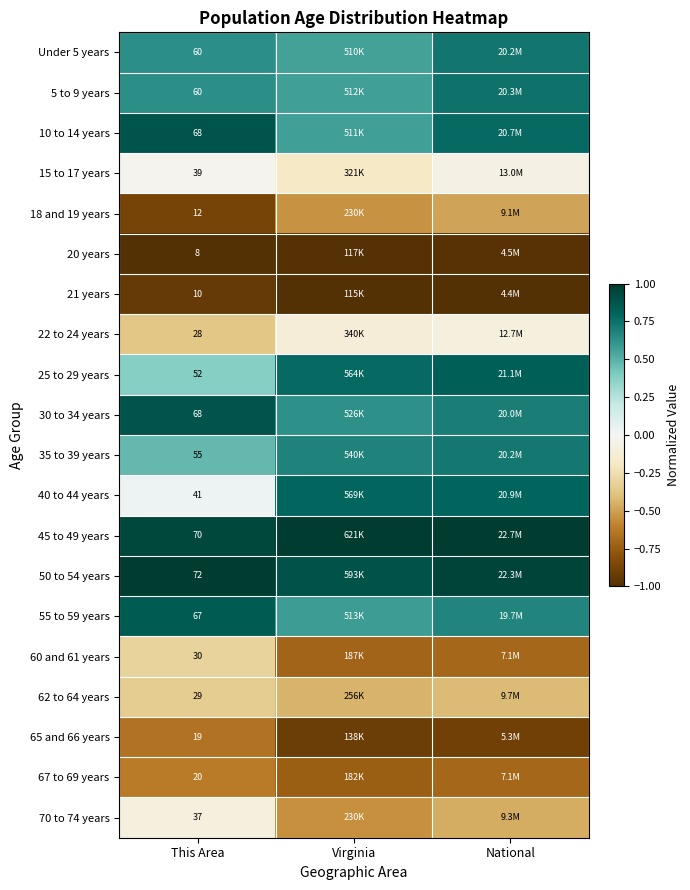

The 21 years series shows -1.0 at Virginia. True or false?

True